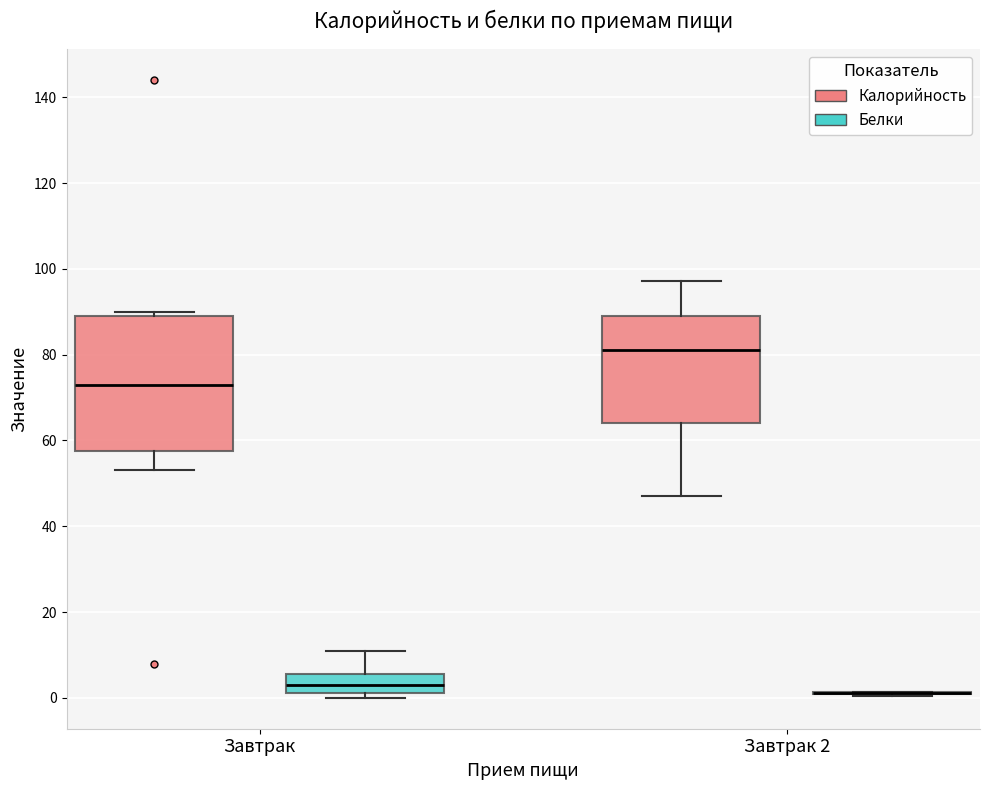

Reading left to right, read every box against the y-axis: the position of its median line, the range the box covers, and the ends of its whiskers. The values are not printed on the chart, so give them approximately, as read against the axis.

Завтрак (Калорийность): median 74, box 58 to 90, whiskers 54 to 90 (just above the box's upper edge)
Завтрак (Белки): median 4, box 2 to 6, whiskers 0 to 12
Завтрак 2 (Калорийность): median 82, box 64 to 90, whiskers 48 to 98
Завтрак 2 (Белки): box collapsed to a line at 2, whiskers 0 to 2